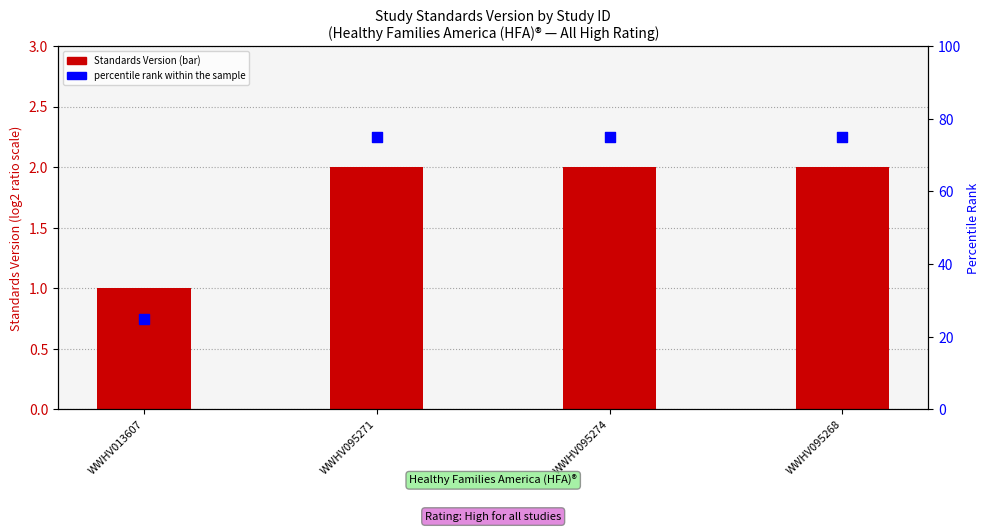

What are all the series names shown in the legend?

Standards Version, percentile rank within the sample